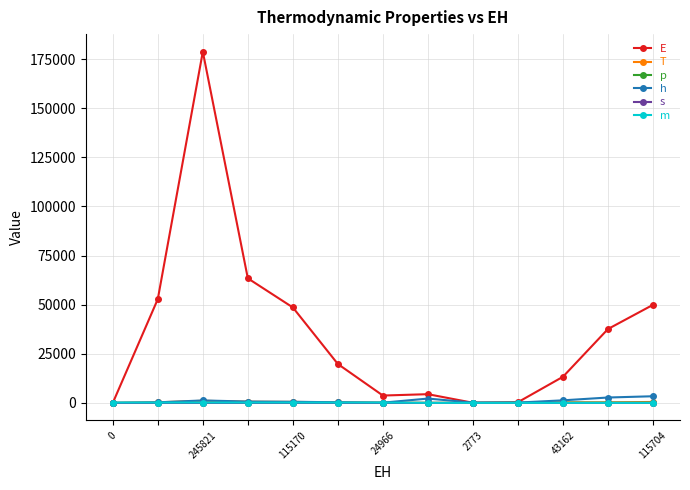

At how many categories does at least one series exceed 44510?

5